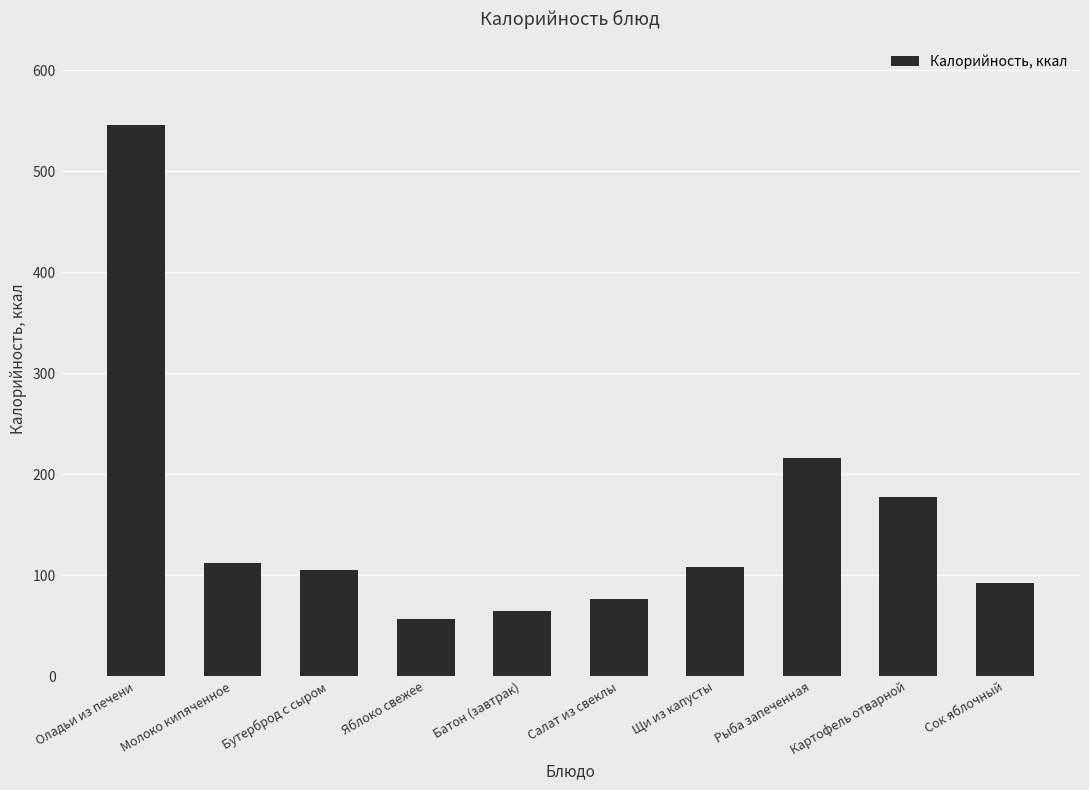

What is the maximum value shown in the chart?

546.0